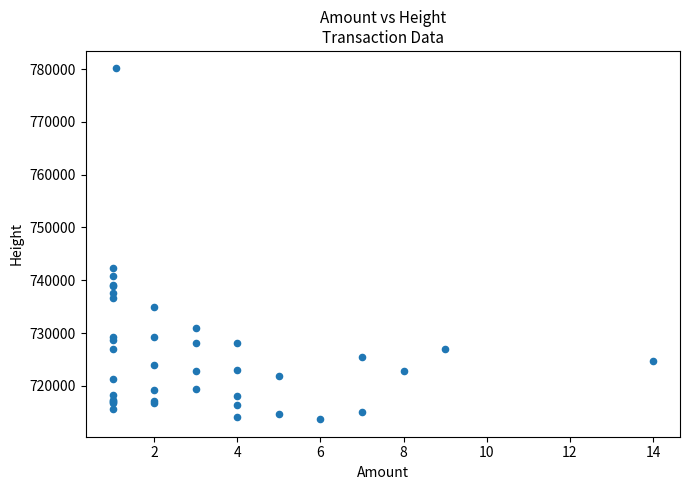

What Y value in the scatter plot is closest to 746906?

742235